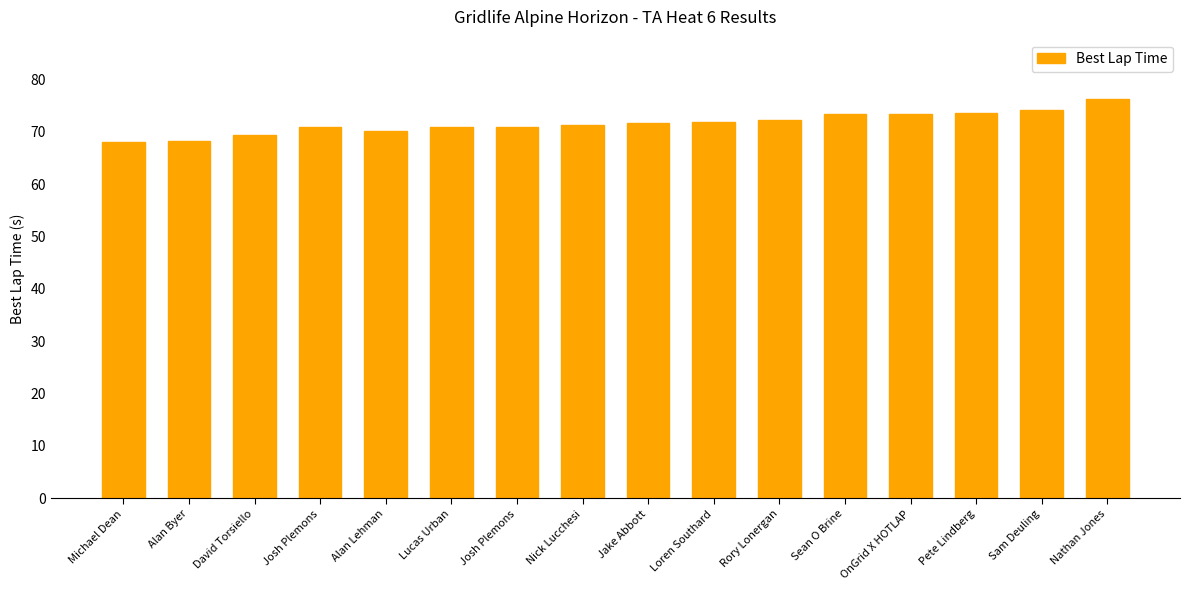

What is the label of the 3rd bar from the left?

David Torsiello